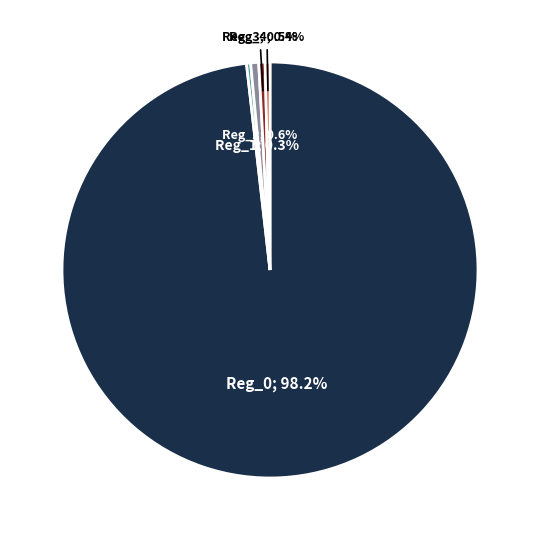

Is there a majority slice in this chart?

Yes